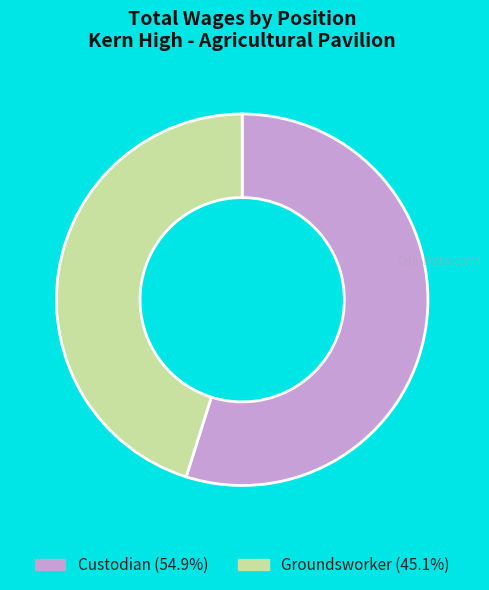

Is Groundsworker the majority of the pie?

No